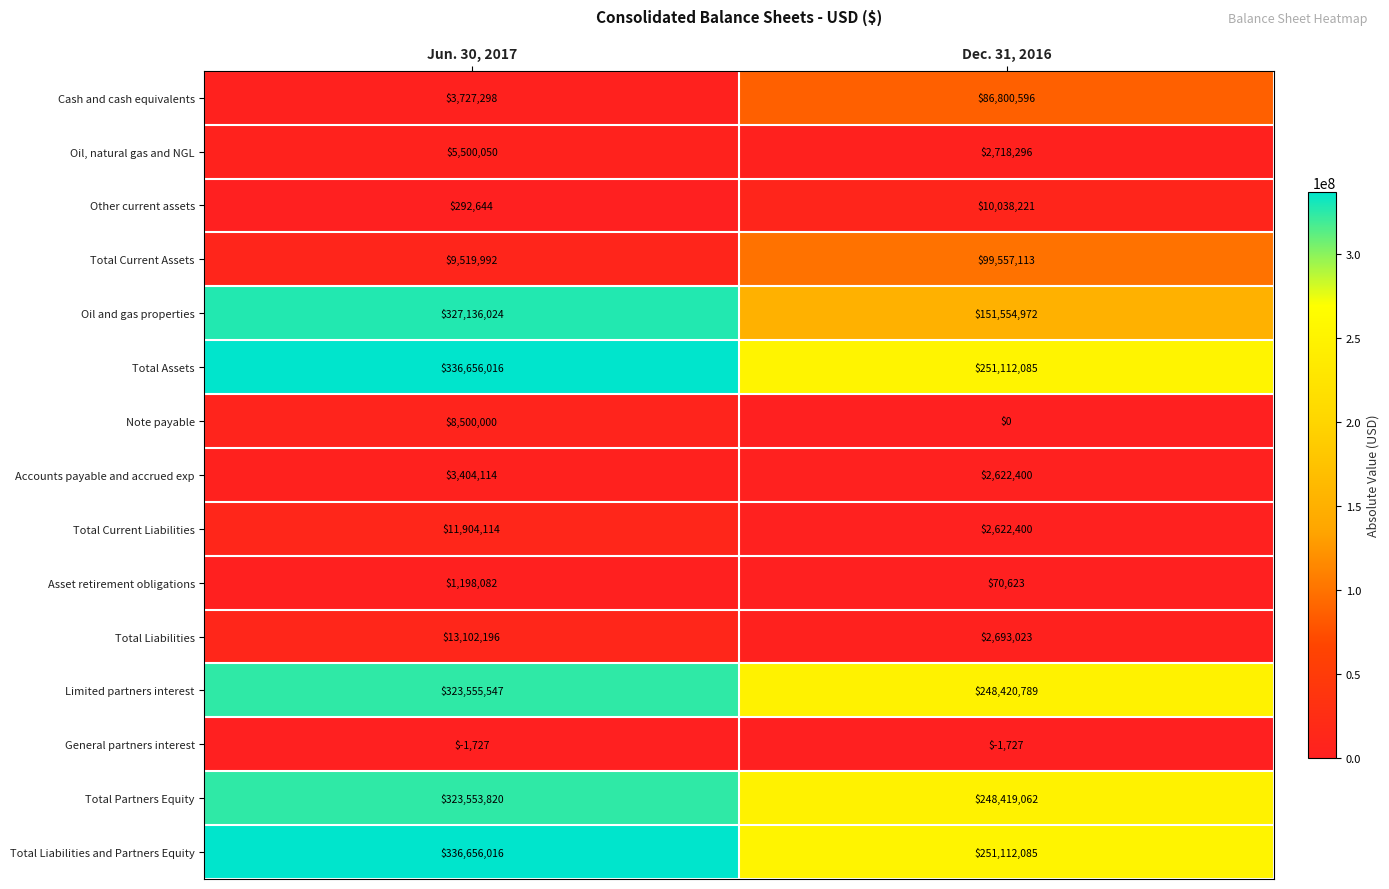

What value does the Total Liabilities and Partners Equity series have at Jun. 30, 2017?

336656016